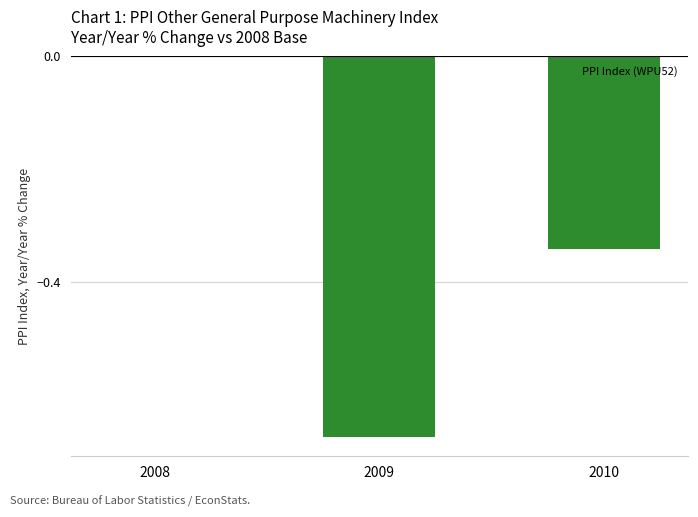

What is the sum of all values?

-1.0